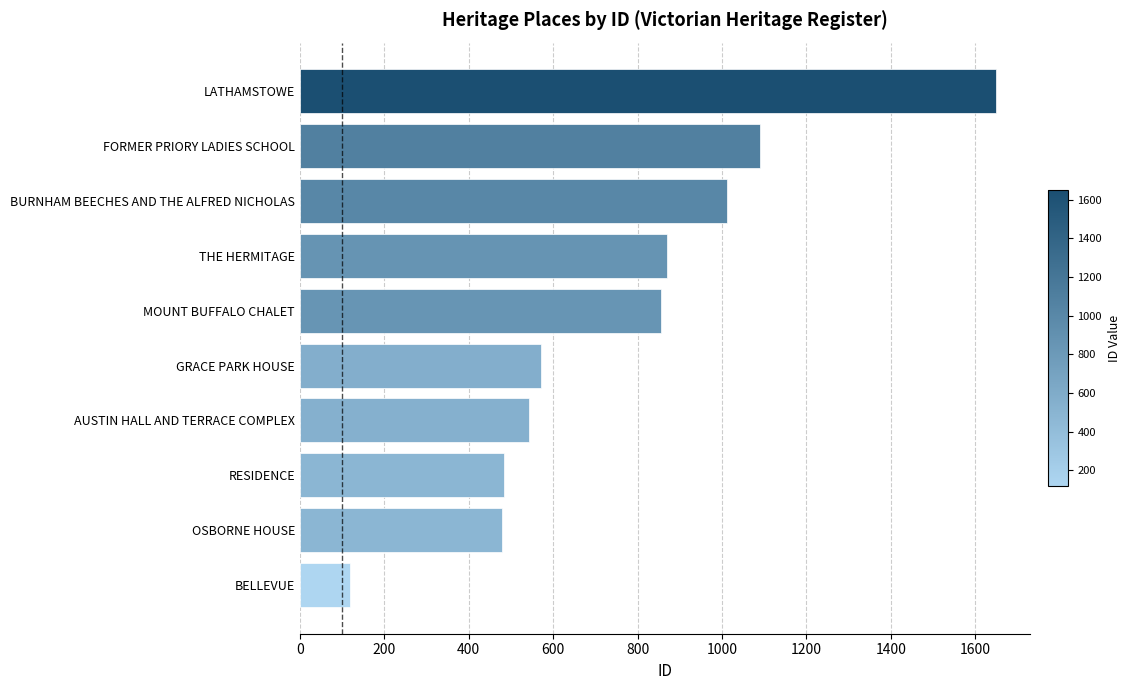

How many values are below 855?

5